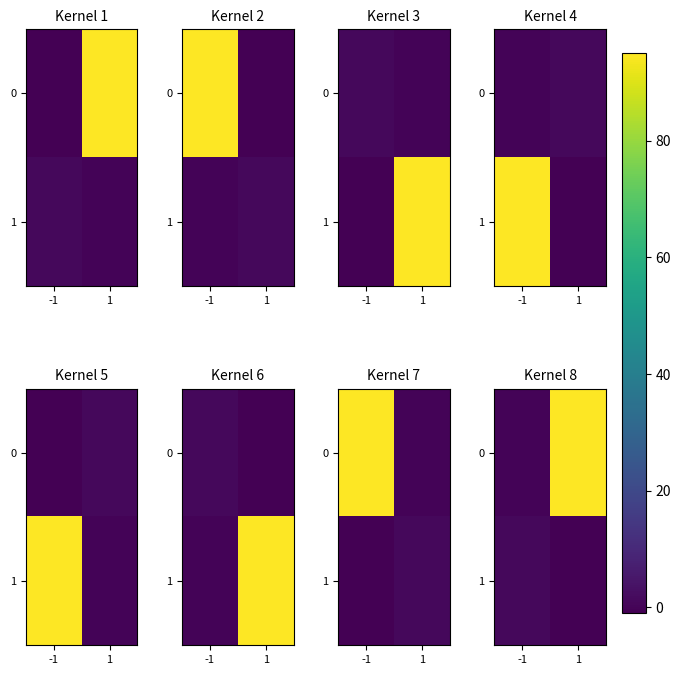

How many values in the 1 series are below 1?

1